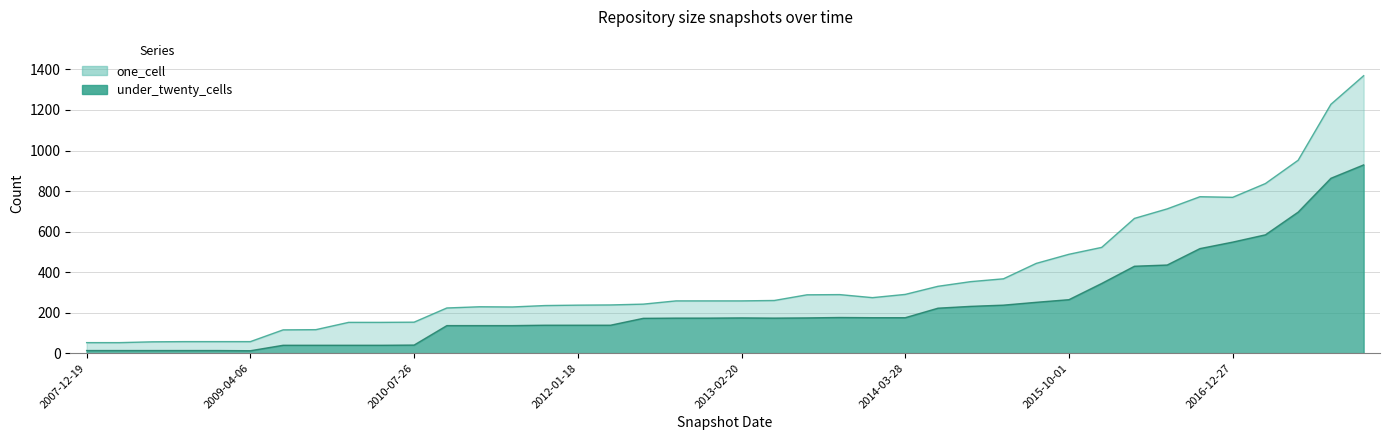

Does the chart display data point markers on the line(s)?

No